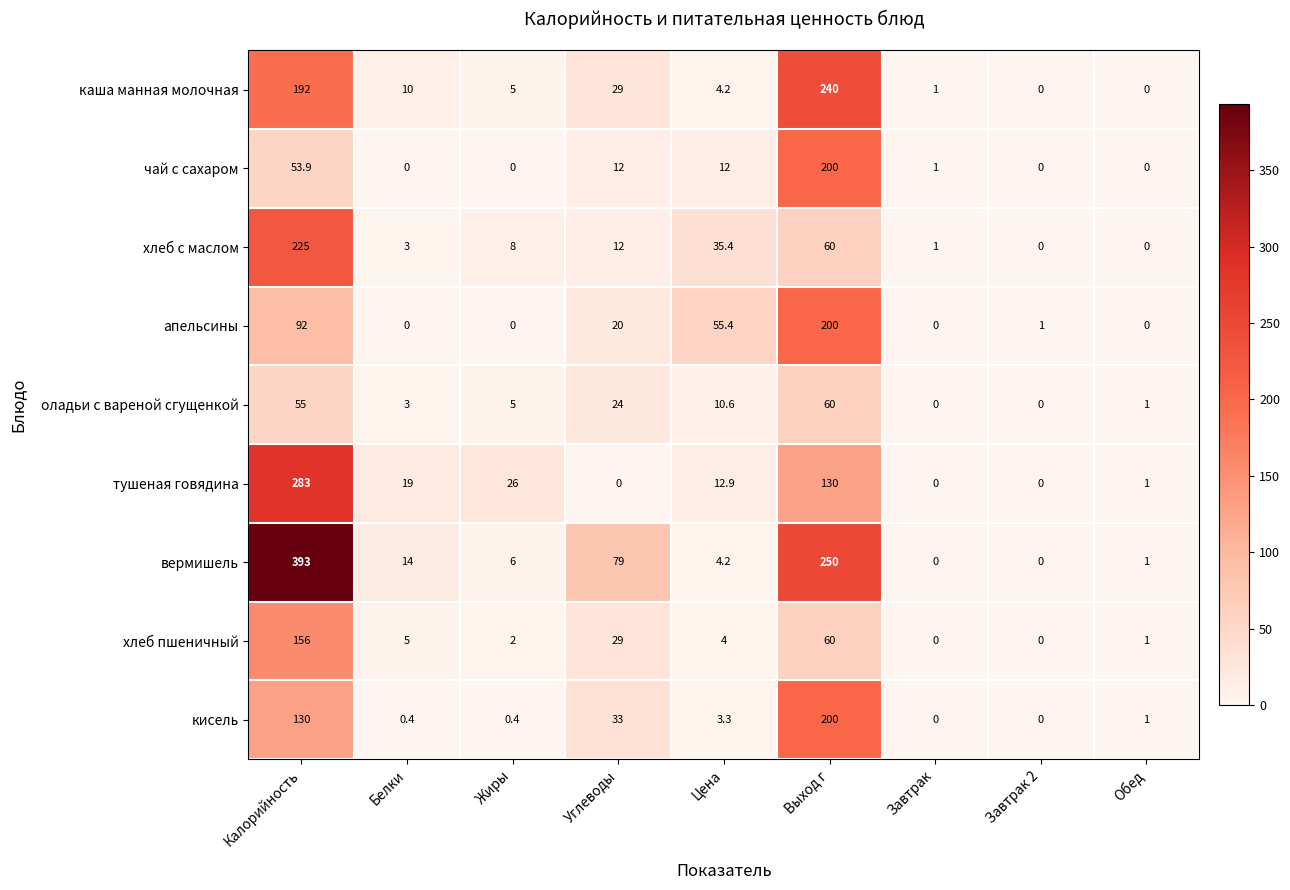

At which label is чай с сахаром closest to 100?

Калорийность